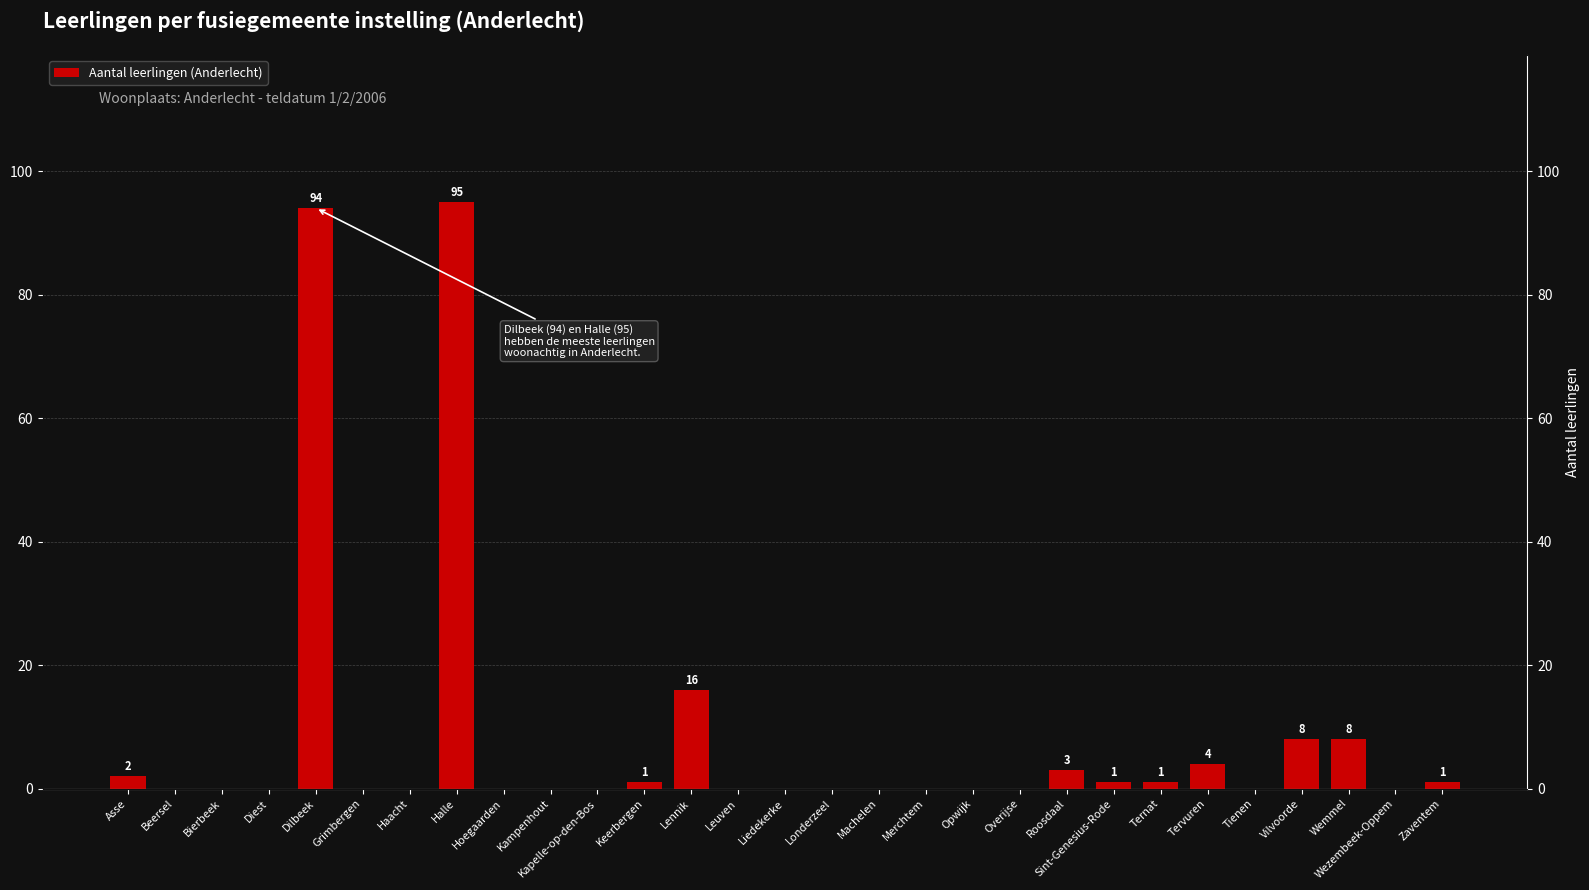

What is the average value?

8